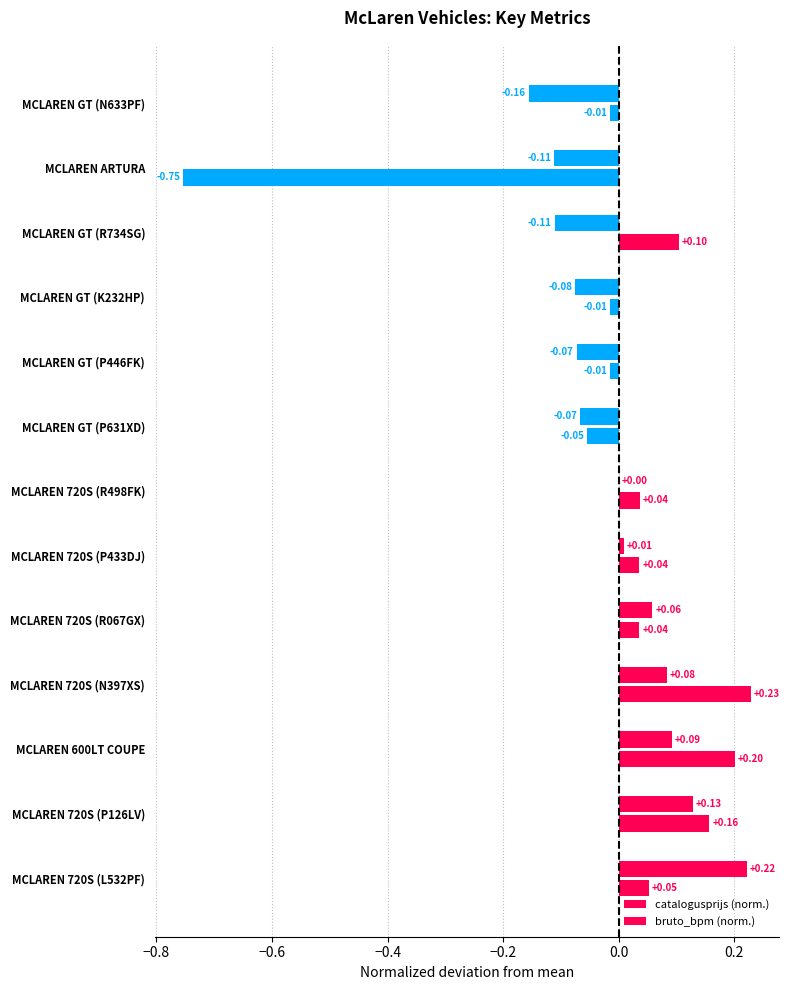

Reading left to right, transcribe all the data shown in this chart.

catalogusprijs (norm.): 0.2	0.1	0.1	0.1	0.1	0.0	0.0	-0.1	-0.1	-0.1	-0.1	-0.1	-0.2
bruto_bpm (norm.): 0.1	0.2	0.2	0.2	0.0	0.0	0.0	-0.1	-0.0	-0.0	0.1	-0.8	-0.0